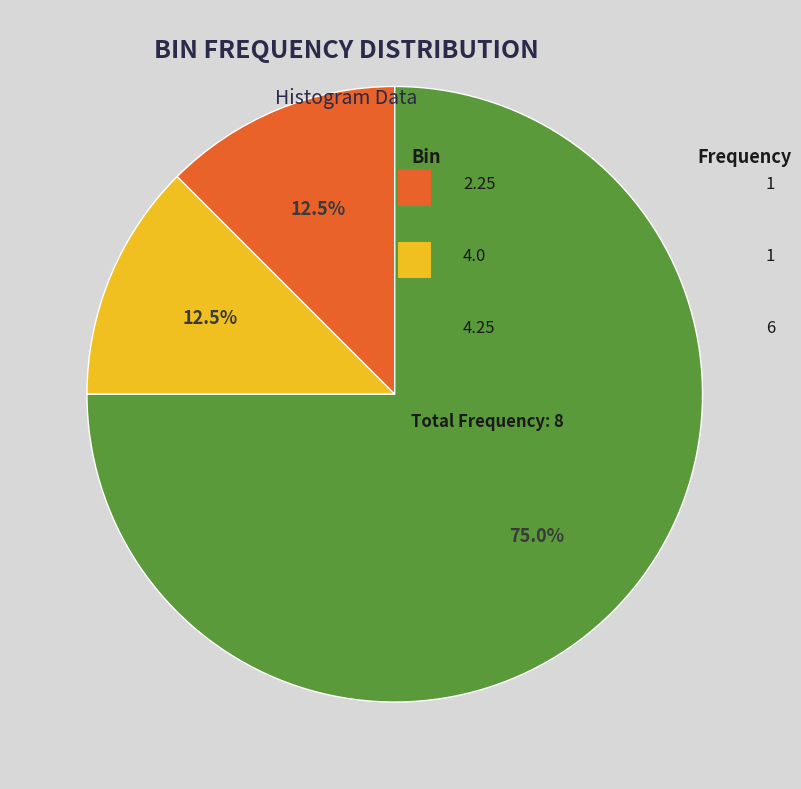

Is there a majority slice in this chart?

Yes